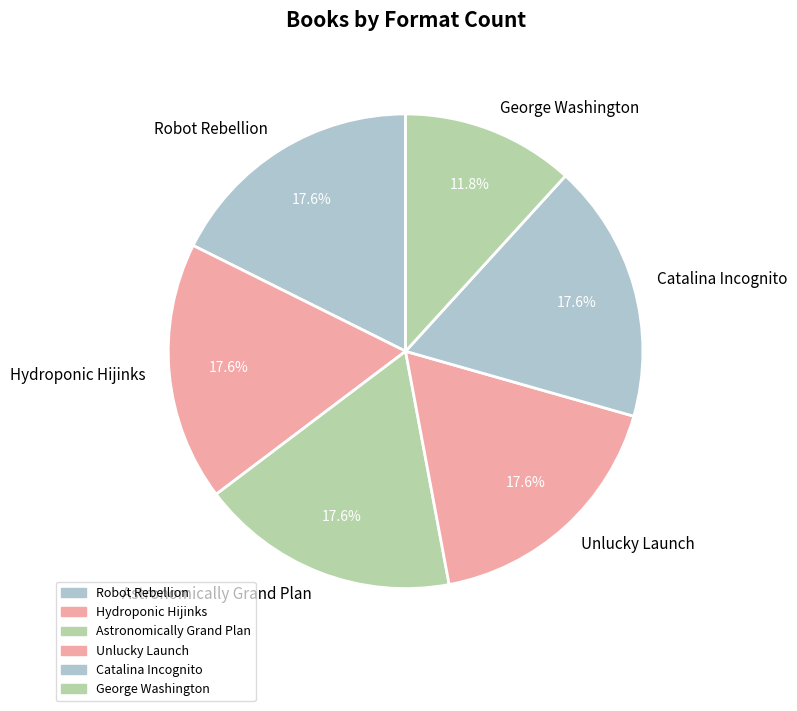

Do Robot Rebellion and George Washington together represent more than half of the pie?

No